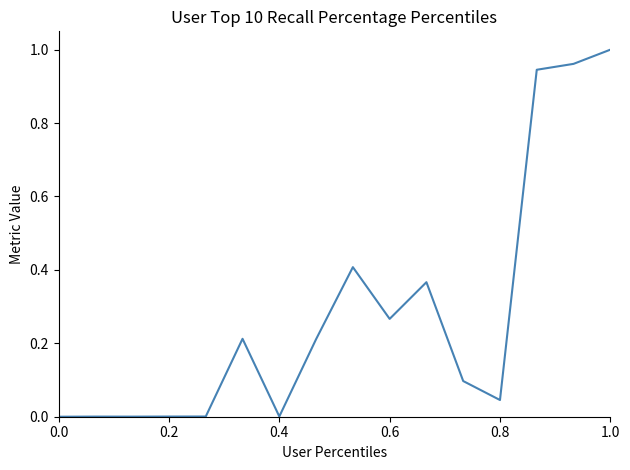

True or false: the data has more than 2 interior local peaks.

True